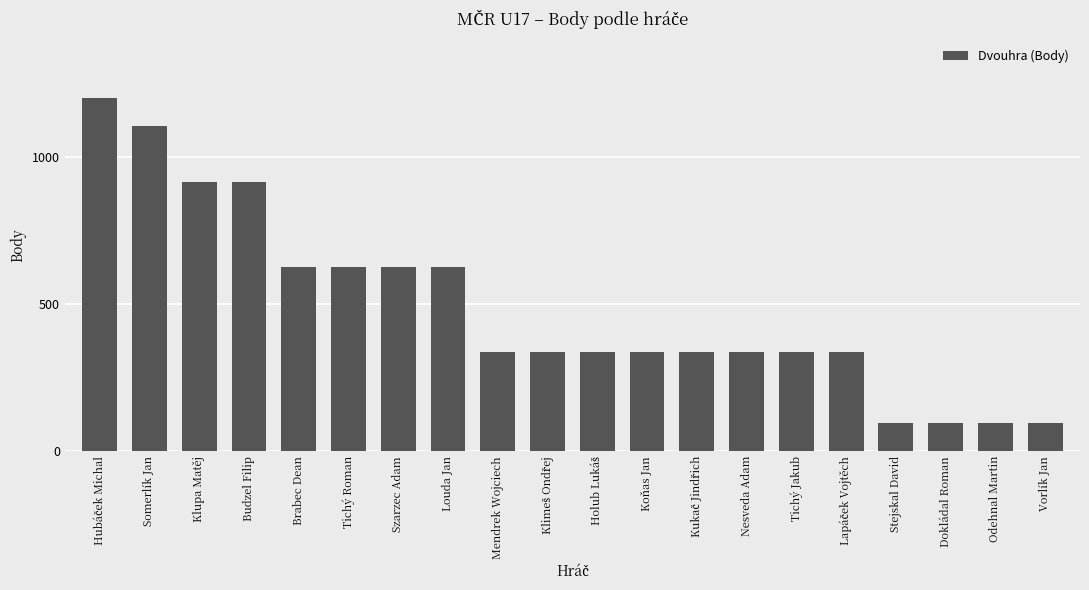

Between Szarzec Adam and Tichý Jakub, which is larger?

Szarzec Adam